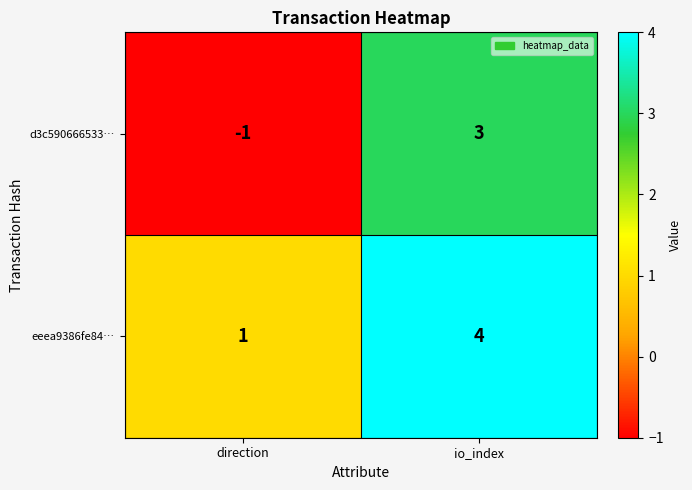

What is the difference between the maximum and minimum values in the eeea9386fe84… series?

3